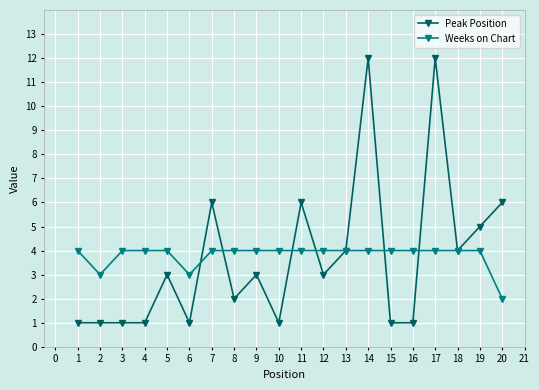

What is the sum of all Peak Position values?

74